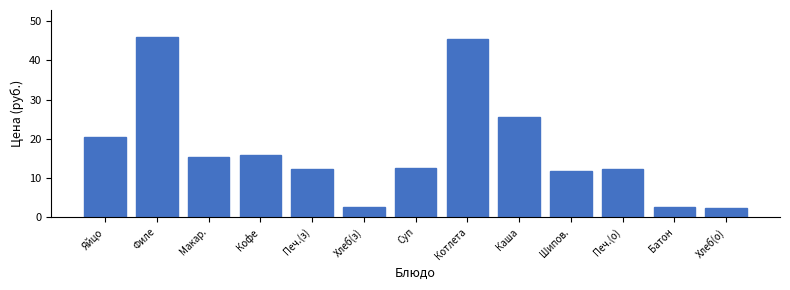

At which label is the value closest to 24?

Каша